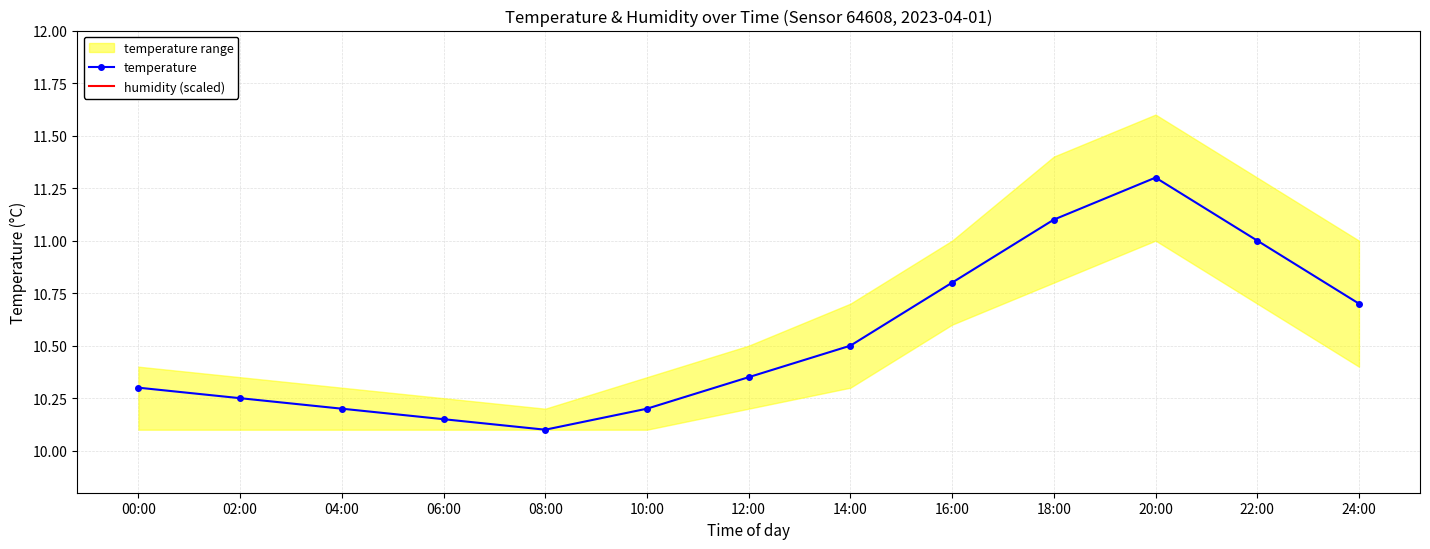

Which series has the largest total across all categories?

temperature